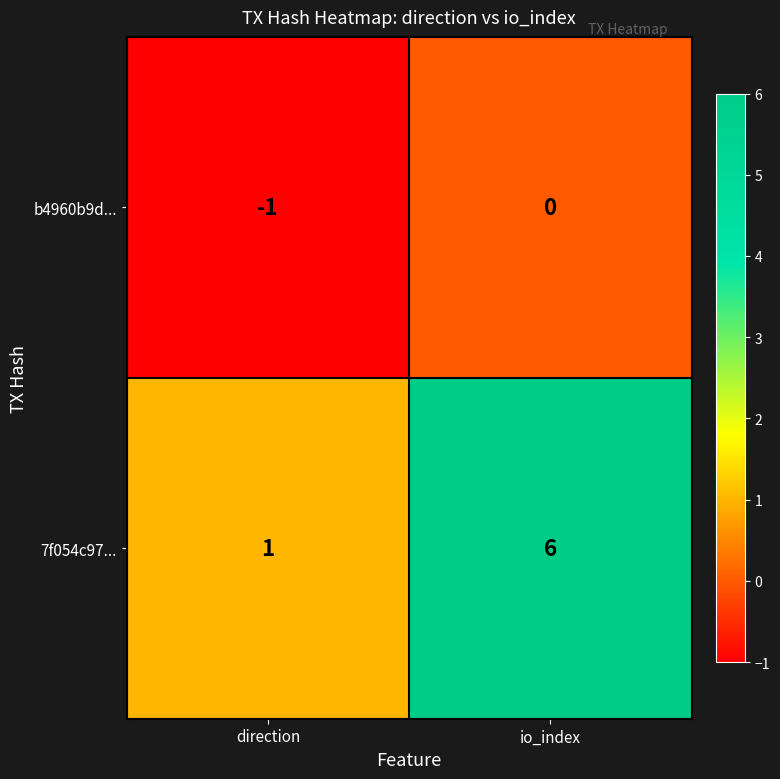

Which series has the largest total across all categories?

7f054c97...